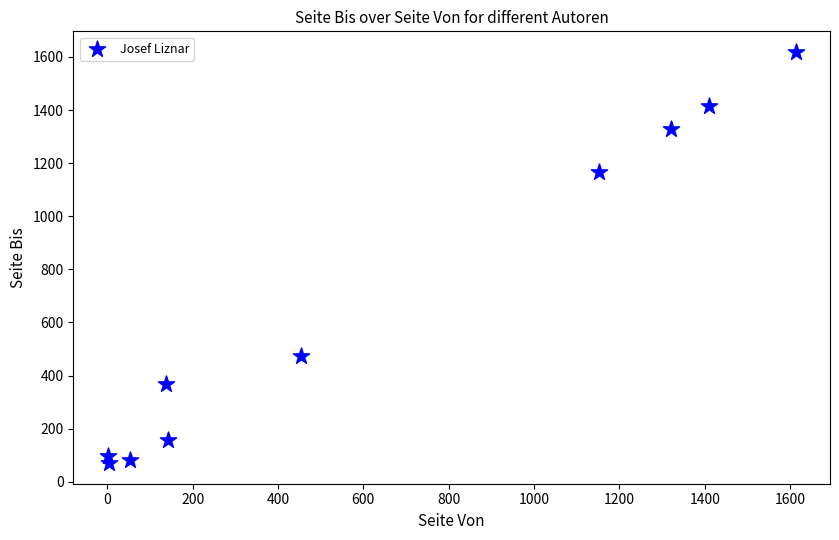

What Y value in the scatter plot is closest to 844?

1166